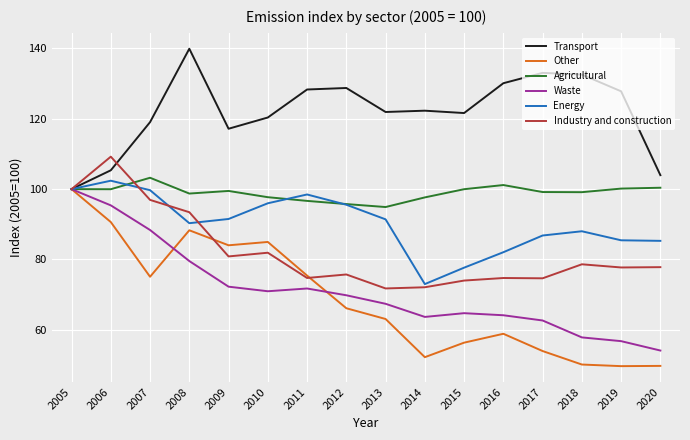

Rank the series at 2019 from lowest to highest value.

Other, Waste, Industry and construction, Energy, Agricultural, Transport